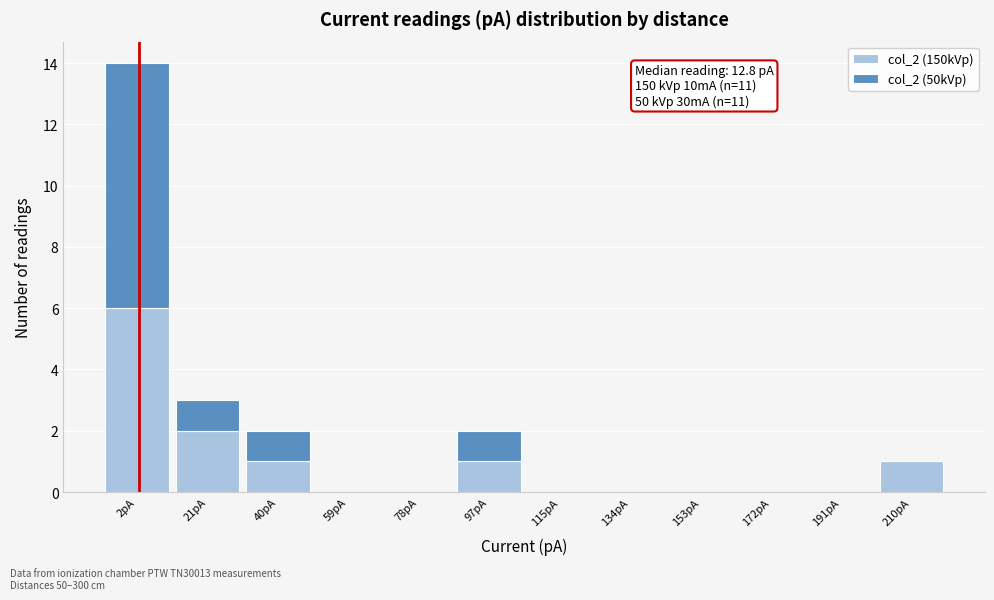

Reading right to left, list the values for the col_2 (150kVp) series.

210pA=1	191pA=0	172pA=0	153pA=0	134pA=0	115pA=0	97pA=1	78pA=0	59pA=0	40pA=1	21pA=2	2pA=6